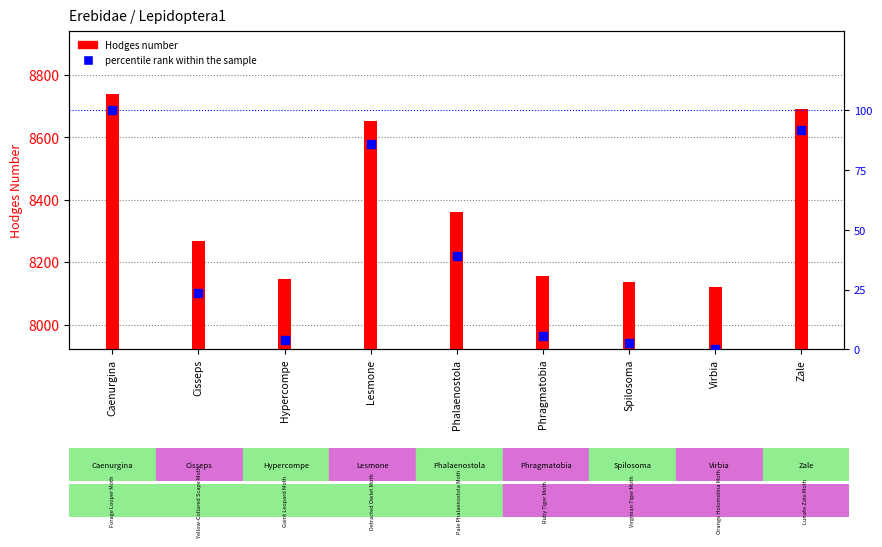

Which has a higher value, Zale or Caenurgina?

Caenurgina